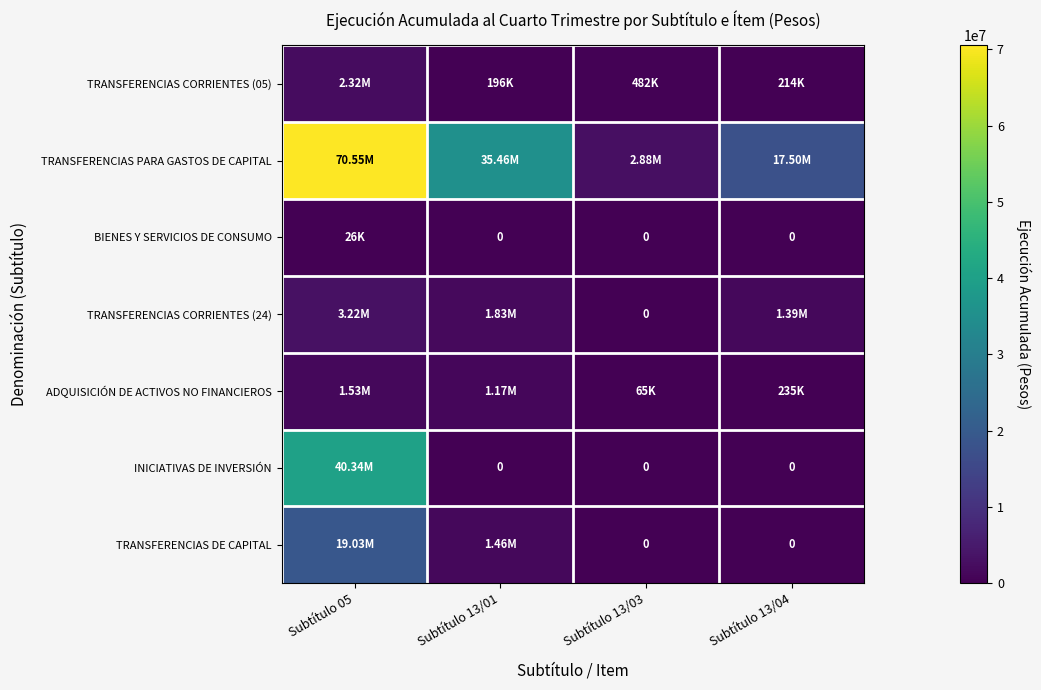

Which label corresponds to the smallest value in the chart?

Subtítulo 13/01